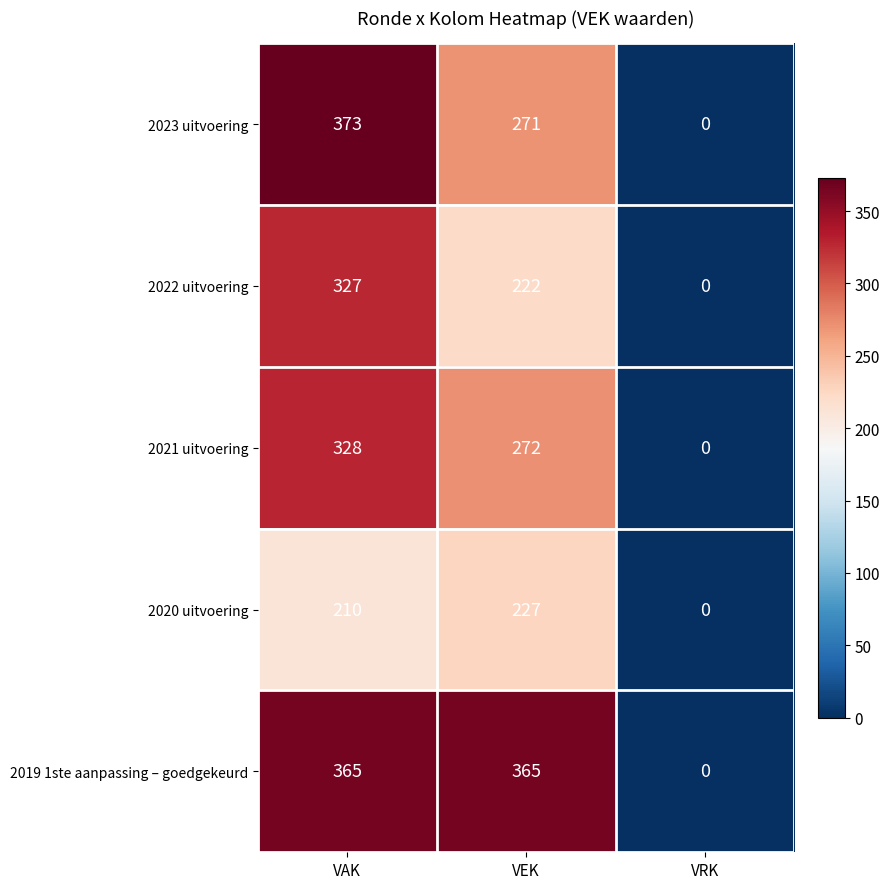

List the labels in order of 2023 uitvoering value, largest first.

VAK, VEK, VRK